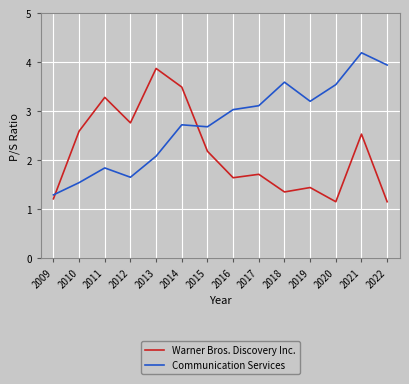

Rank the series by their maximum value, from highest to lowest.

Communication Services, Warner Bros. Discovery Inc.